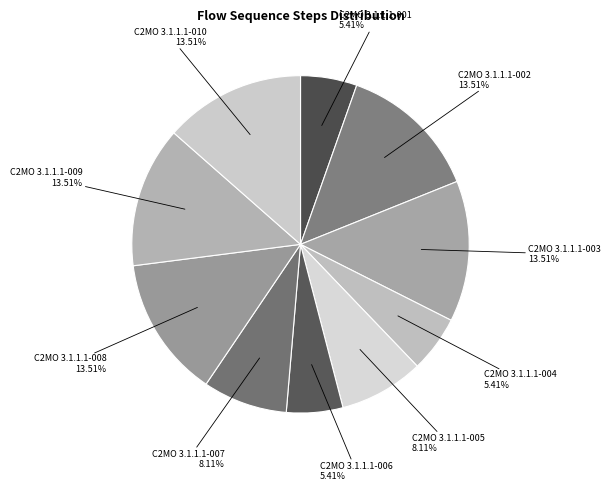

Is C2MO 3.1.1.1-009 the majority of the pie?

No